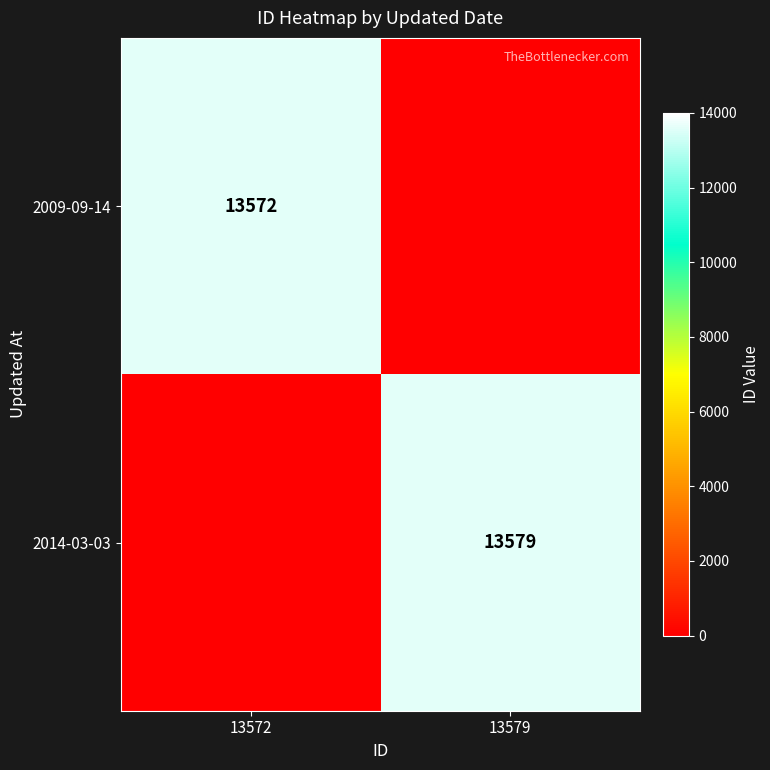

The 2014-03-03 series shows 21482 at 13579. True or false?

False